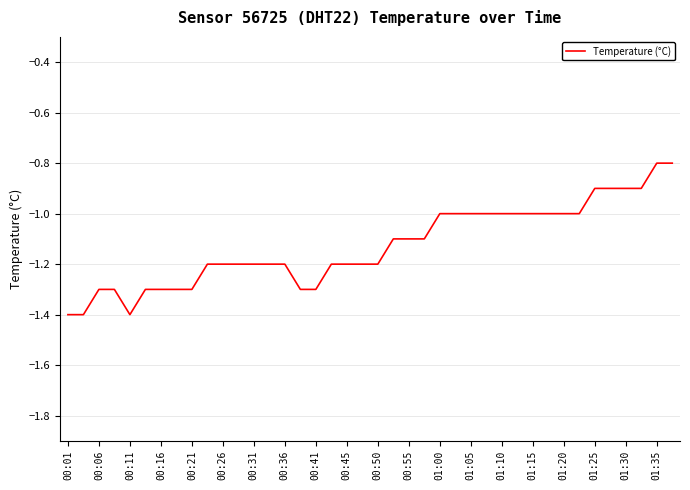

What is the smallest value displayed?

-1.4